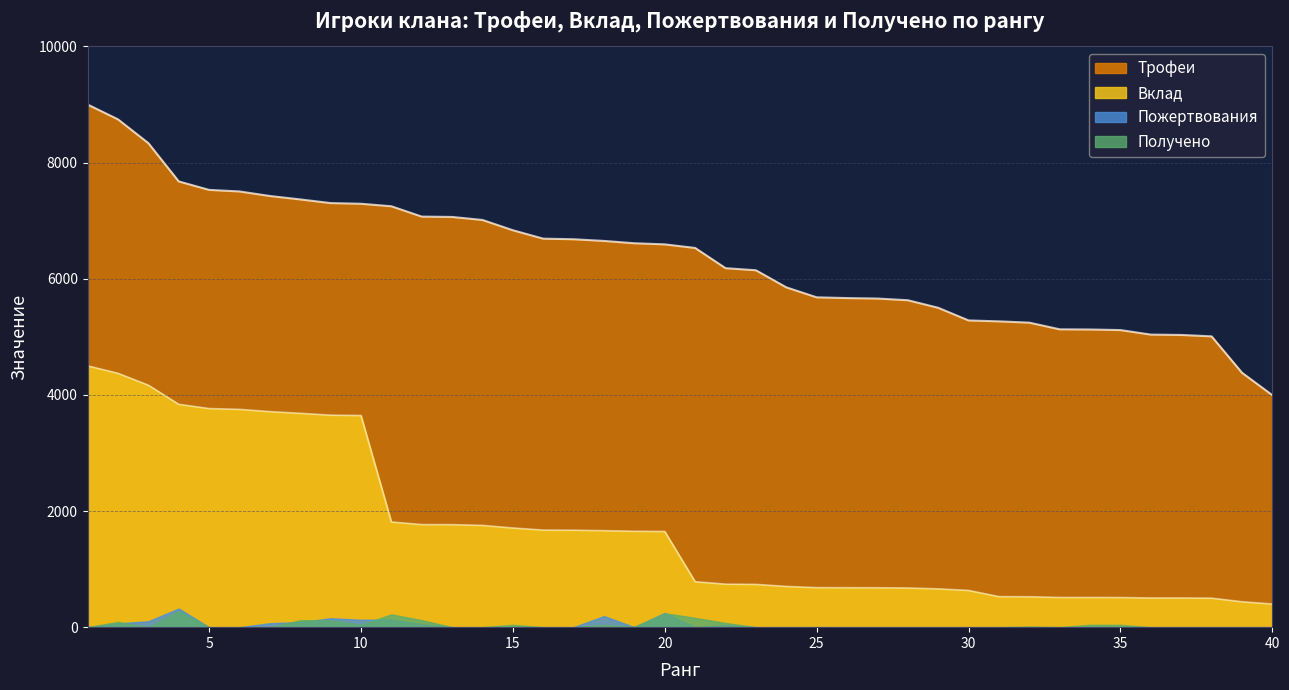

Reading left to right, extract all data points from this chart.

Трофеи: 9000	8745	8335	7676	7530	7503	7425	7366	7303	7291	7248	7070	7064	7012	6835	6690	6680	6651	6611	6592	6530	6182	6146	5852	5680	5667	5659	5630	5500	5282	5266	5244	5129	5126	5116	5038	5032	5008	4382	3995
Вклад: 4500	4372	4167	3838	3765	3751	3712	3683	3651	3645	1812	1767	1766	1753	1708	1672	1670	1662	1652	1648	783	741	737	702	681	680	679	675	660	633	526	524	512	512	511	503	503	500	438	399